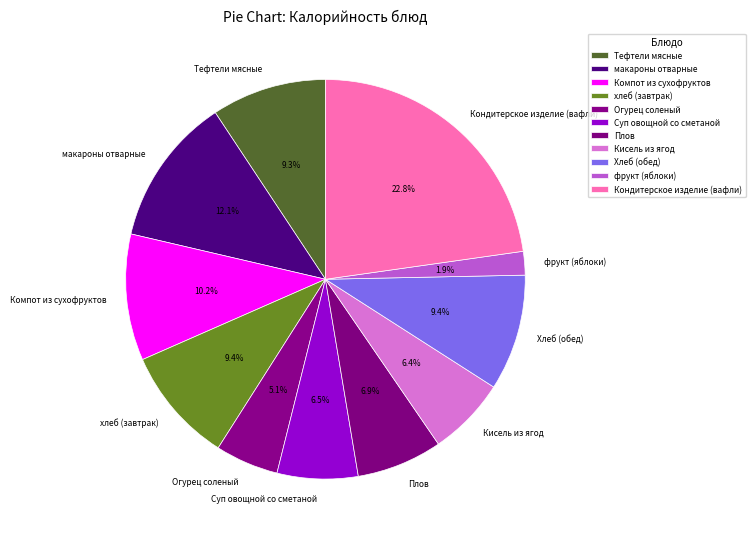

True or false: Кондитерское изделие (вафли) accounts for 33% of the total.

False